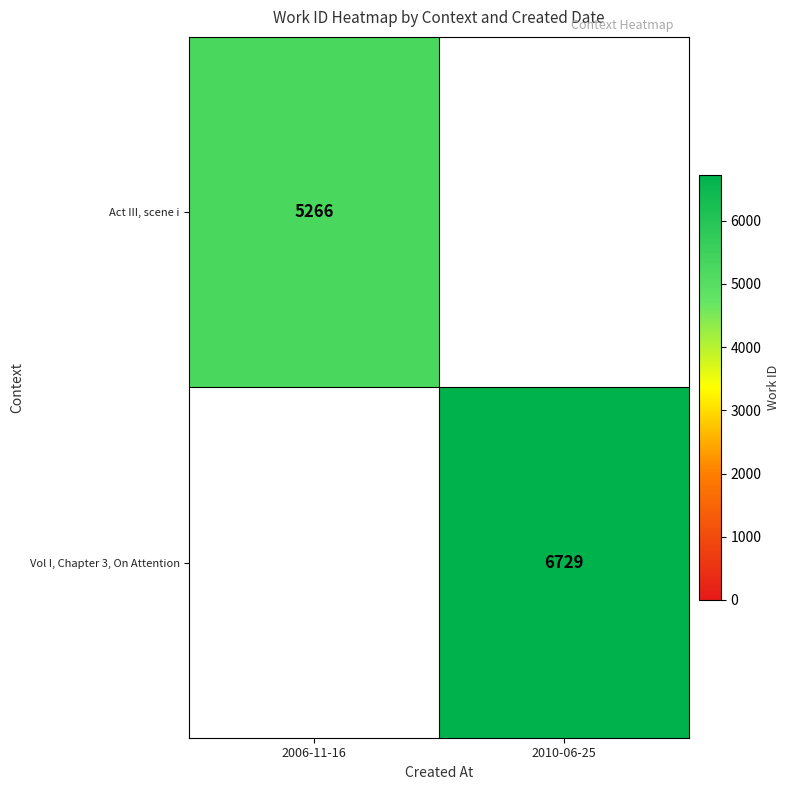

The Vol I, Chapter 3, On Attention series shows 6729 at 2010-06-25. True or false?

True